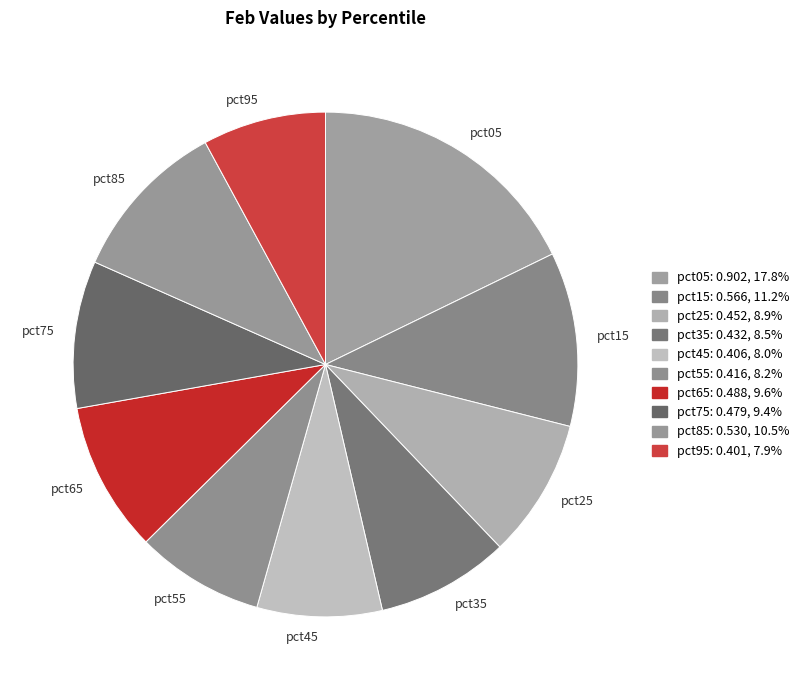

Which category has the biggest portion of the pie?

pct05